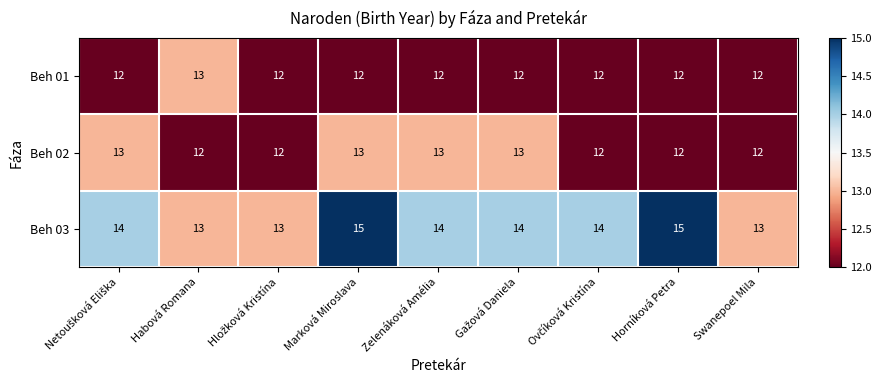

Is it true that Beh 01 equals 17 at Zelenáková Amélia?

False